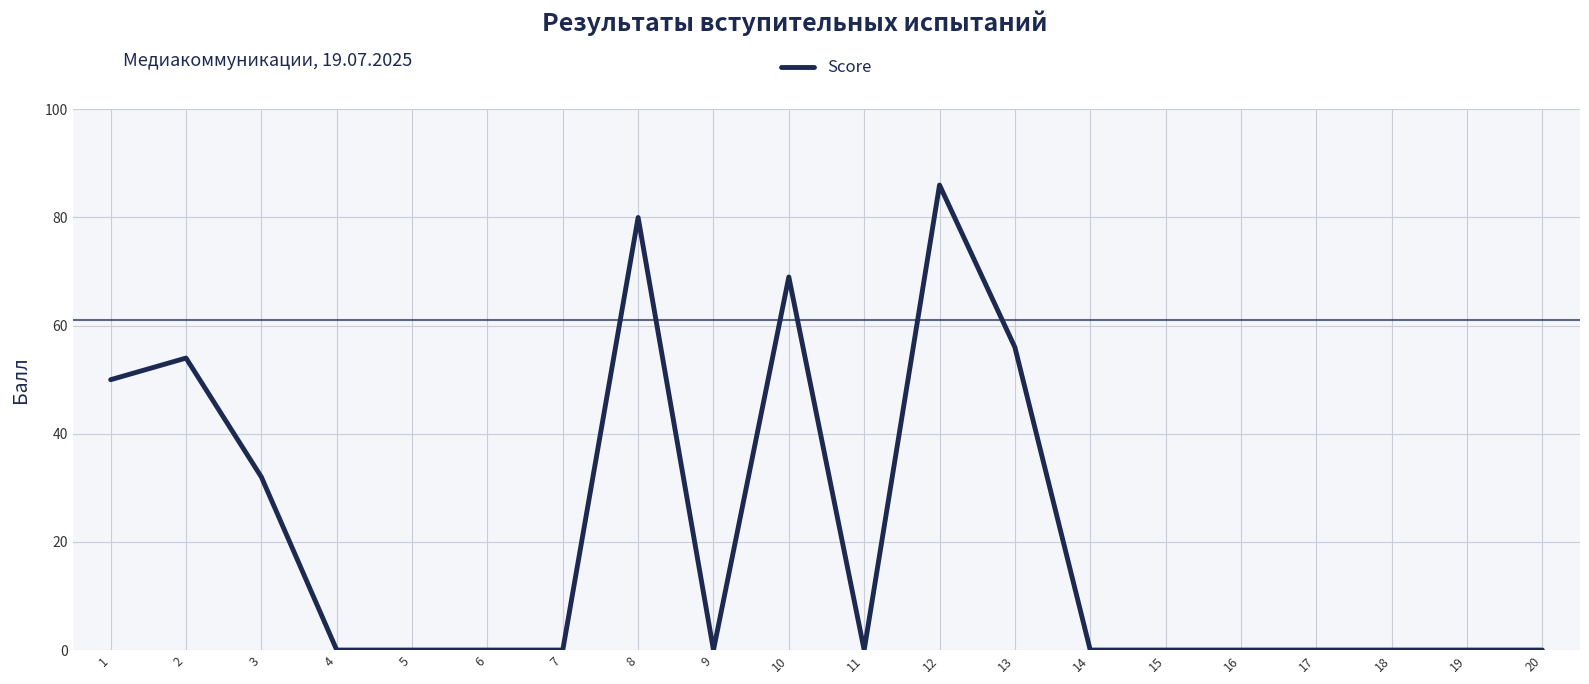

What is the maximum value shown in the chart?

86